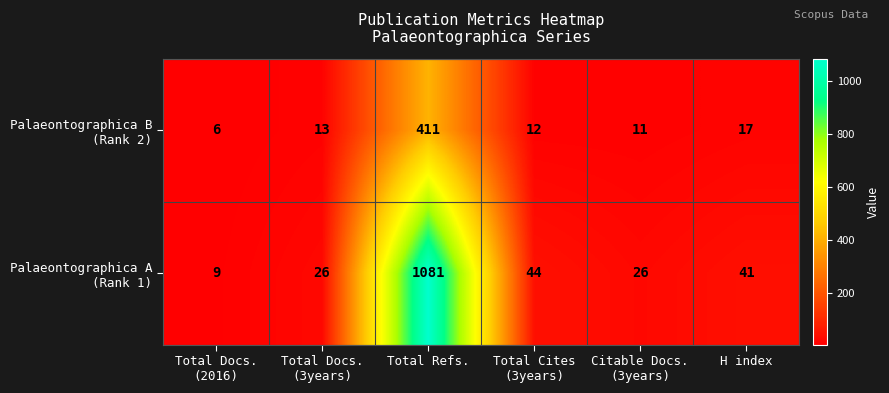

What is the spread (max minus min) of values at Total Docs.
(2016)?

3